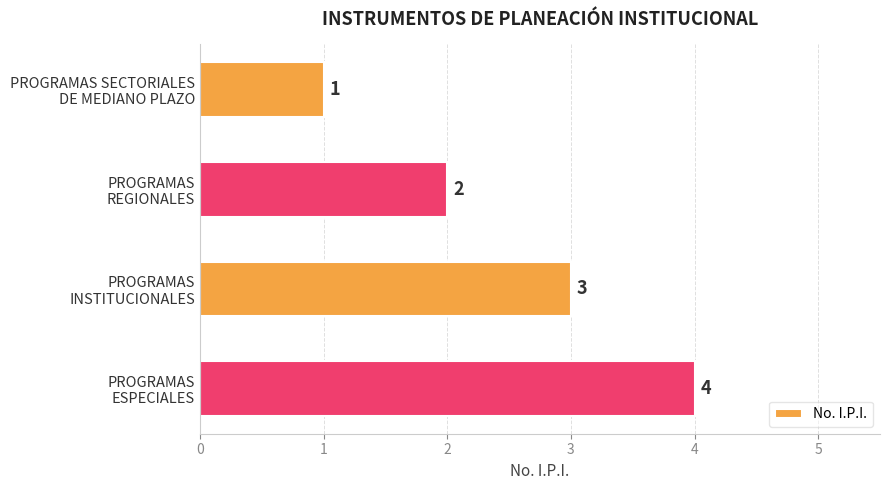

What is the greatest value displayed?

4